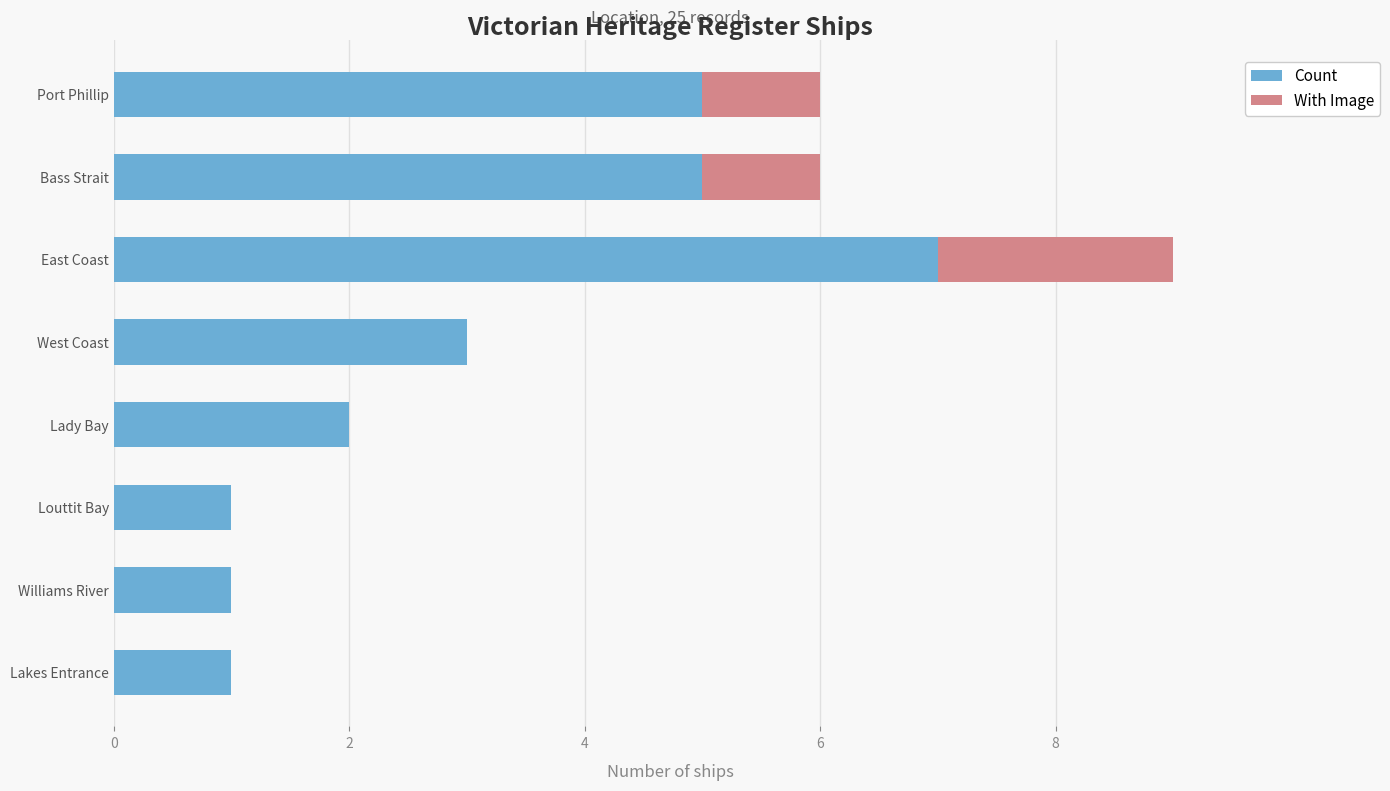

What is the sum of all Count values?

25